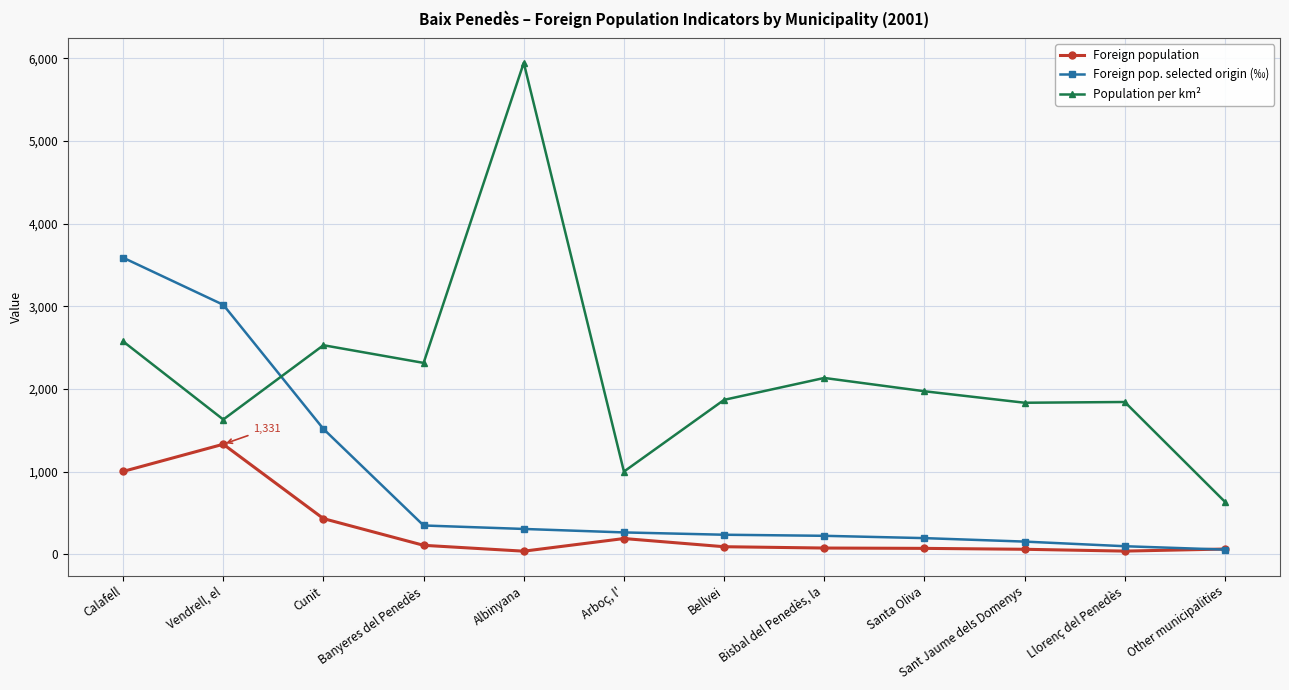

The value of Foreign pop. selected origin (‰) at Bisbal del Penedès, la is 223. True or false?

True